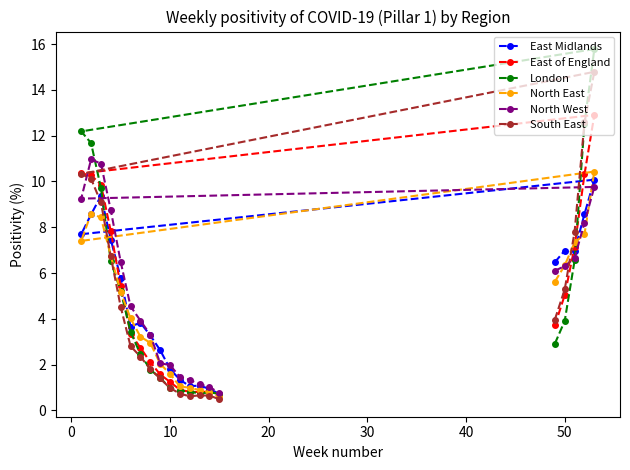

At how many categories does at least one series exceed 12?

3